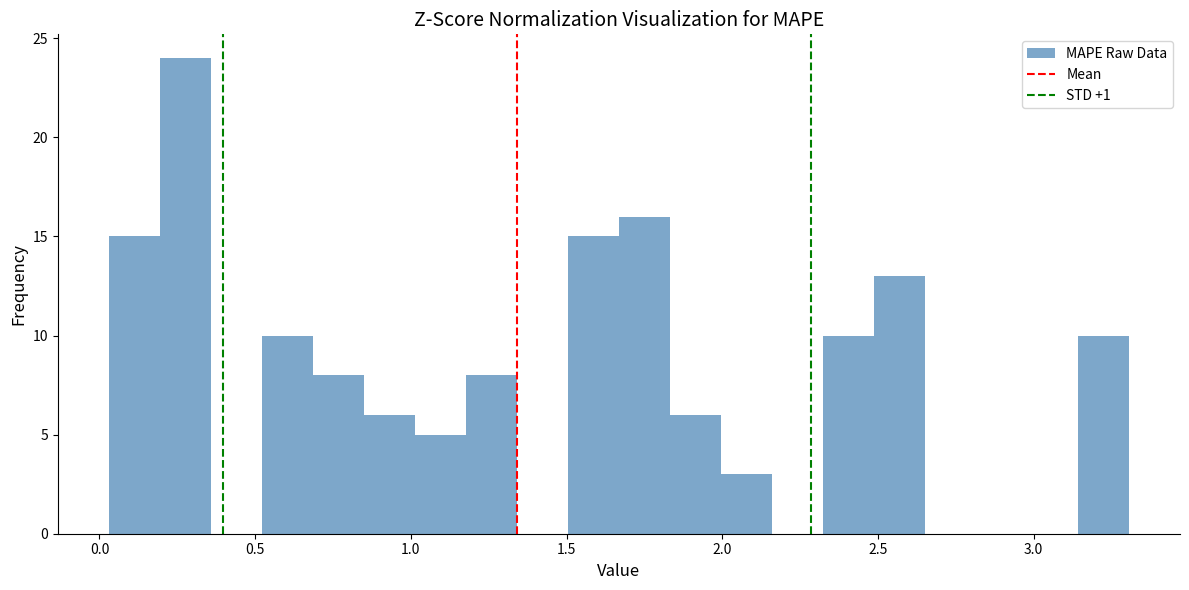

Around what value on the x-axis is the tallest bar? Give the approximate position of its centre, as read against the axis.

0.30